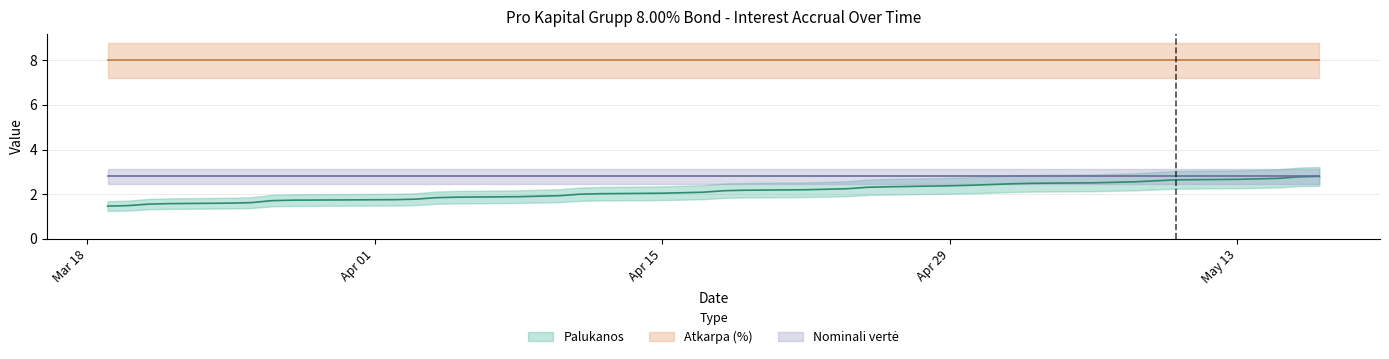

What is the sum of all Atkarpa (%) values?

320.0